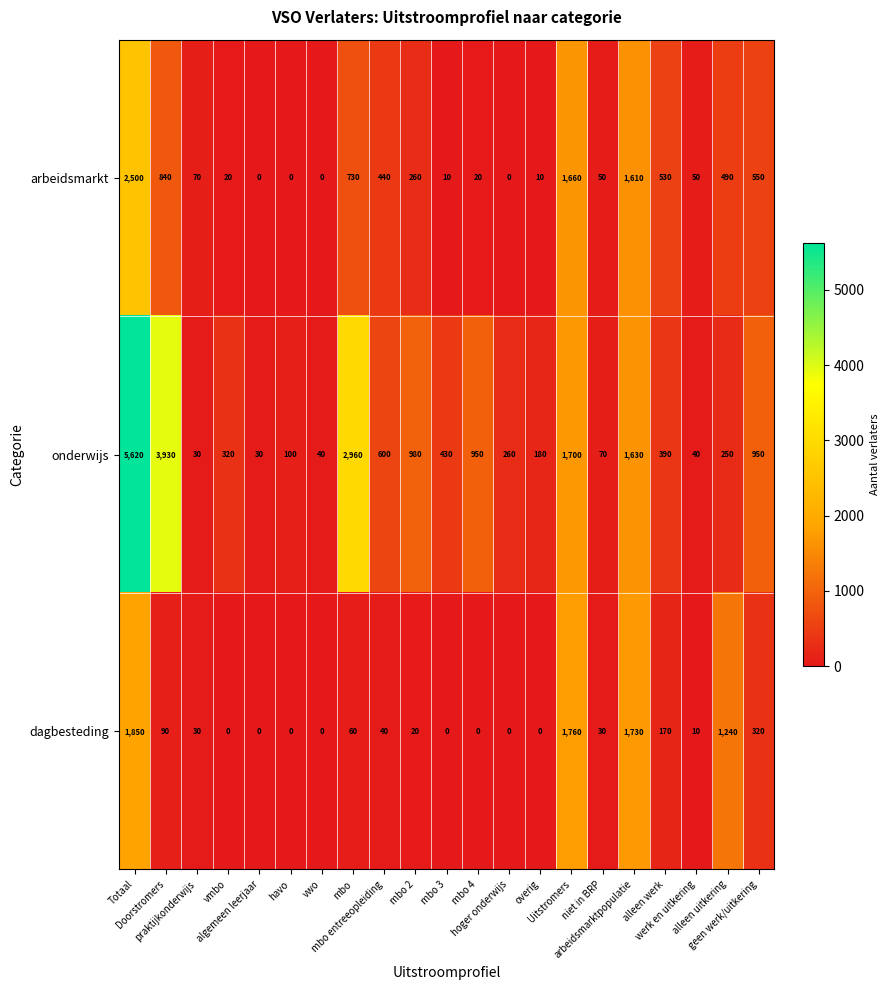

Which label corresponds to the largest value in the chart?

Totaal